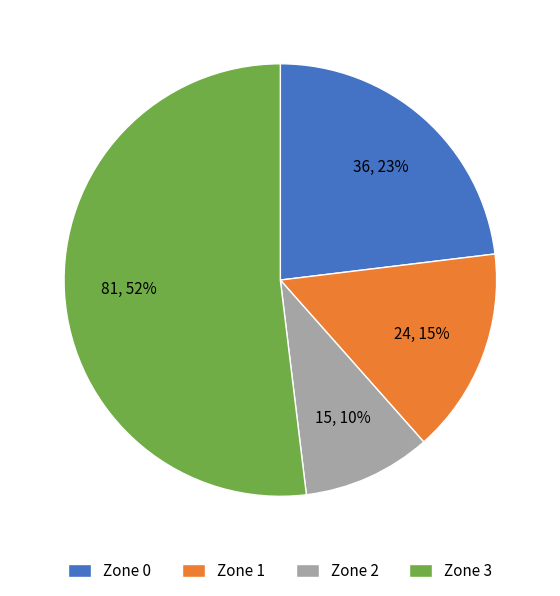

How many segments does this pie chart have?

4